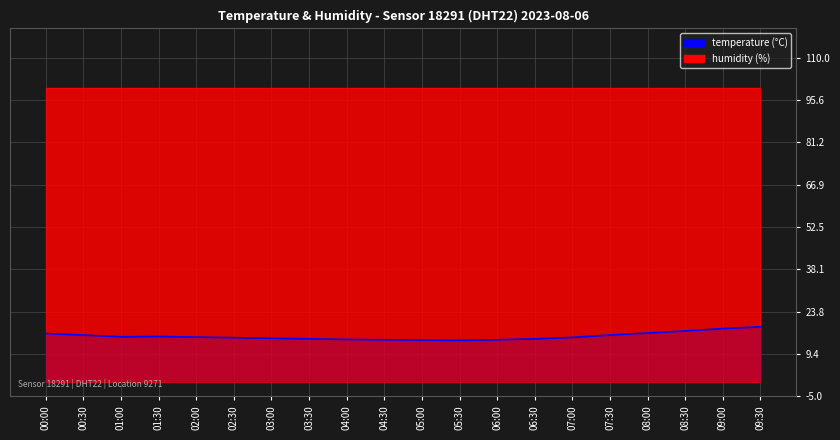

How many interior local peaks (higher than both neighbors) does the data have?

1